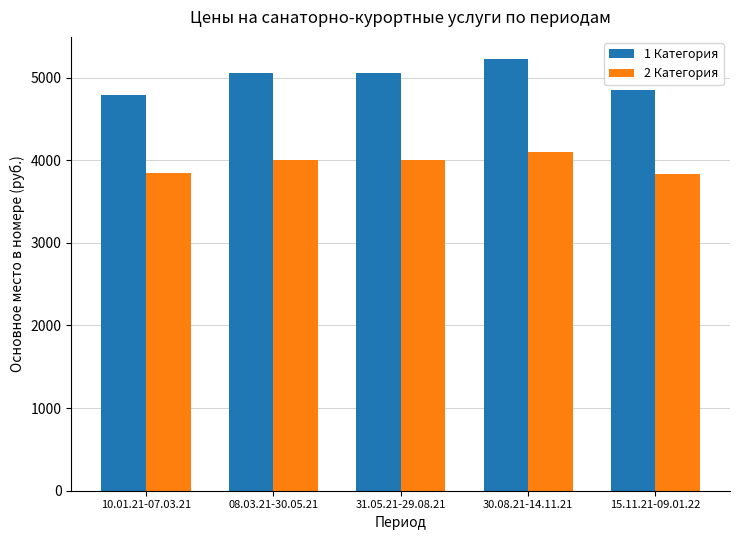

What is the difference between the 2 Категория values at 31.05.21-29.08.21 and 15.11.21-09.01.22?

170